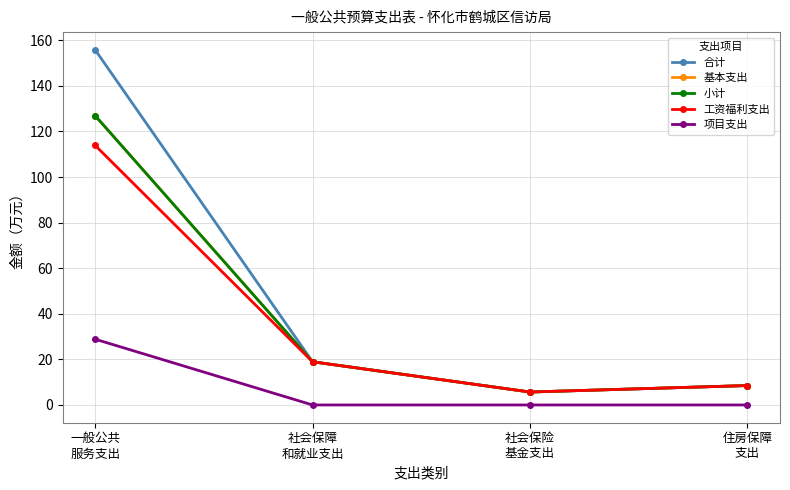

Which category has the highest value in the 合计 series?

一般公共
服务支出